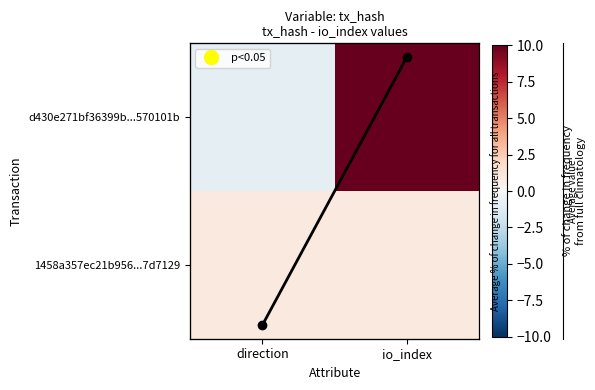

What is the smallest value displayed?

-1.0